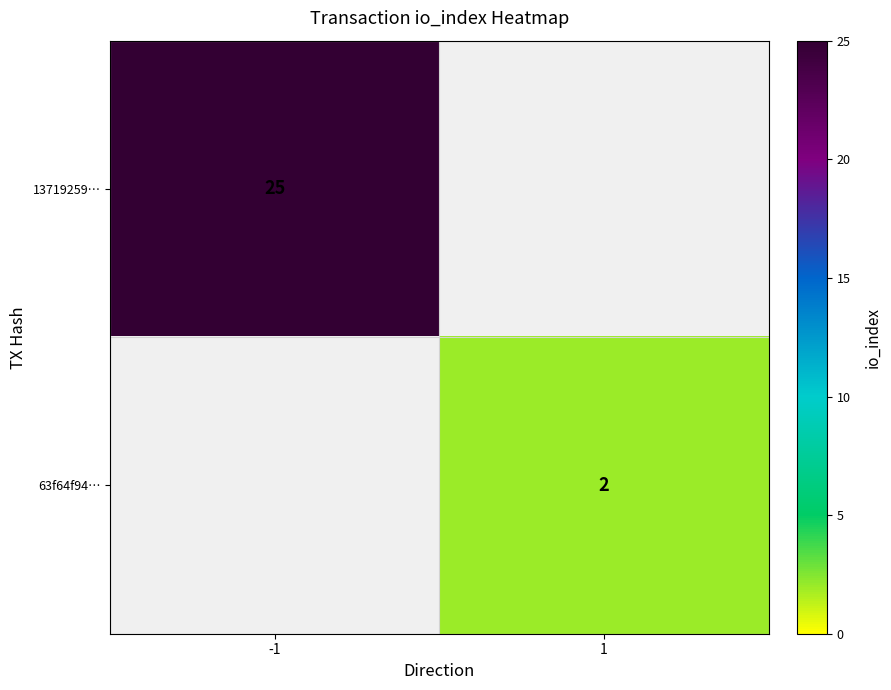

True or false: 13719259… has a value of 16 at -1.

False